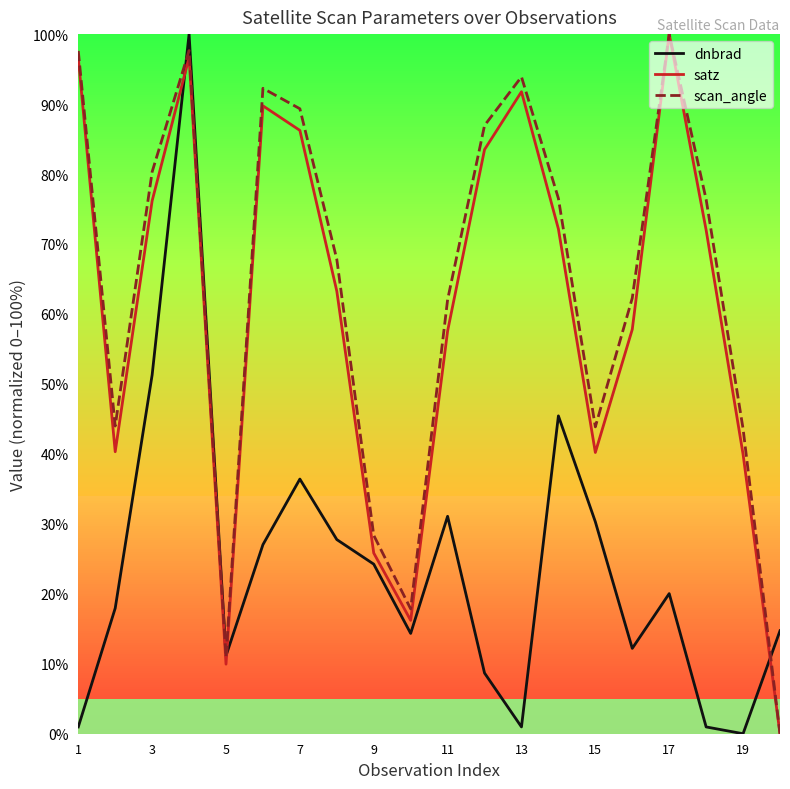

Which series ends up on top after the final intersection of satz and dnbrad?

dnbrad